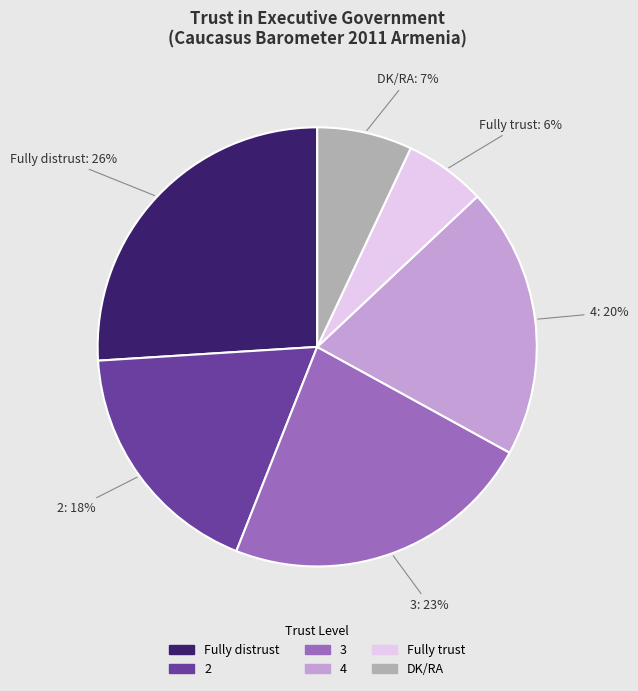

How many slices are in this pie chart?

6